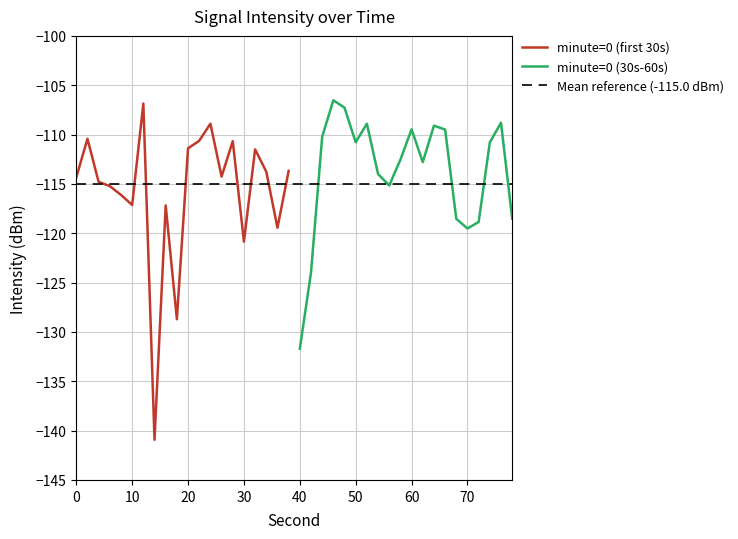

Is it true that minute=0 (first 30s) equals -65.4 at 10?

False